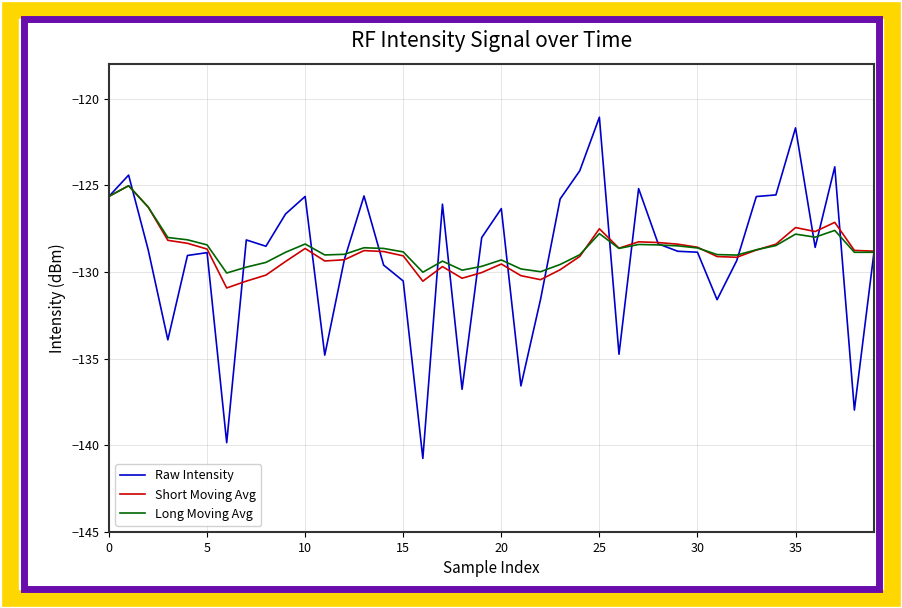

What is the minimum value shown in the chart?

-140.8